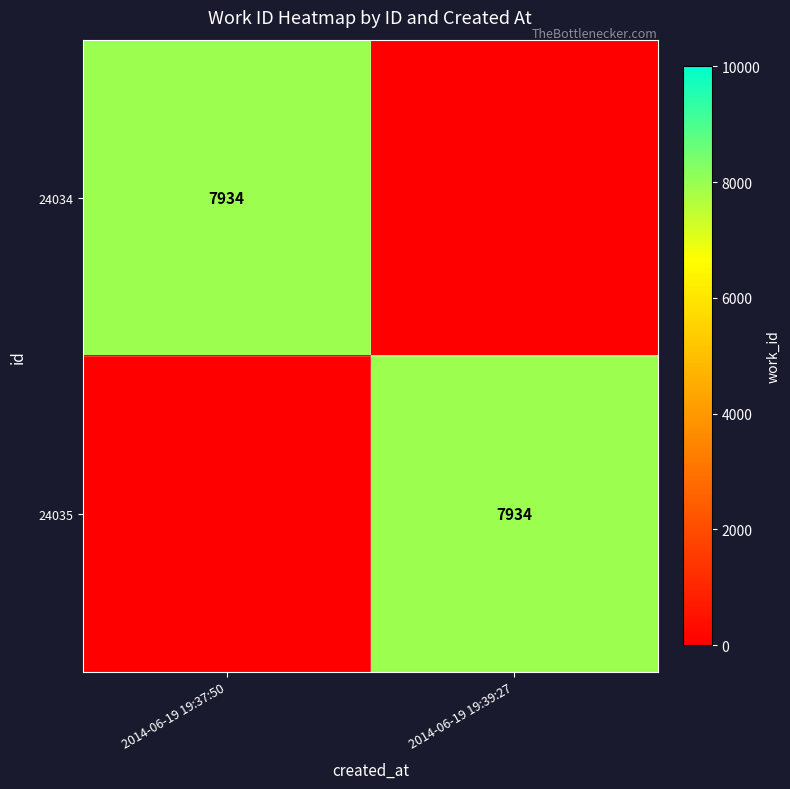

True or false: 24034 has a value of 12412 at 2014-06-19 19:37:50.

False